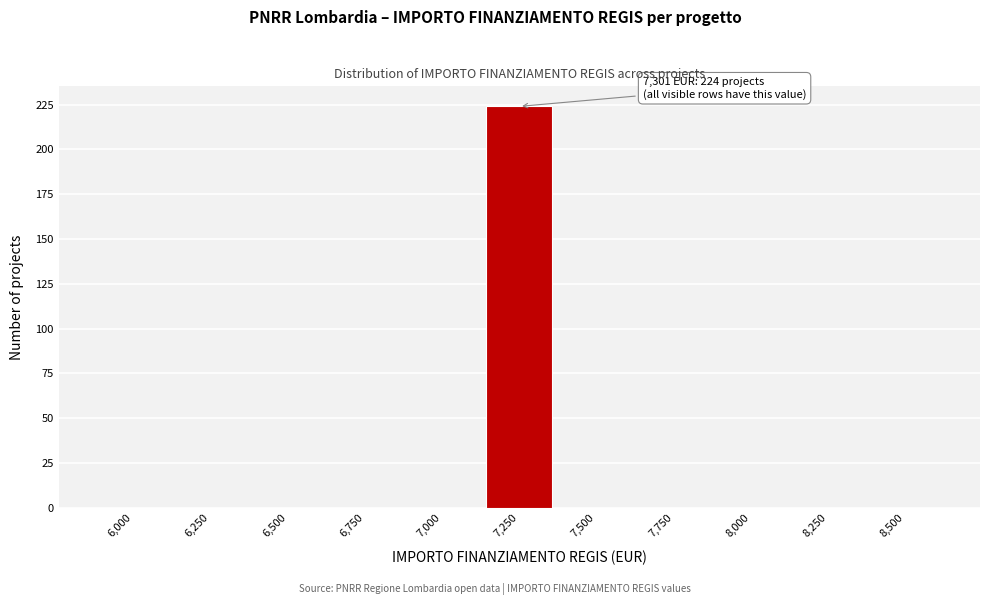

Reading left to right, transcribe all the data shown in this chart.

6,000=0	6,250=0	6,500=0	6,750=0	7,000=0	7,250=224	7,500=0	7,750=0	8,000=0	8,250=0	8,500=0